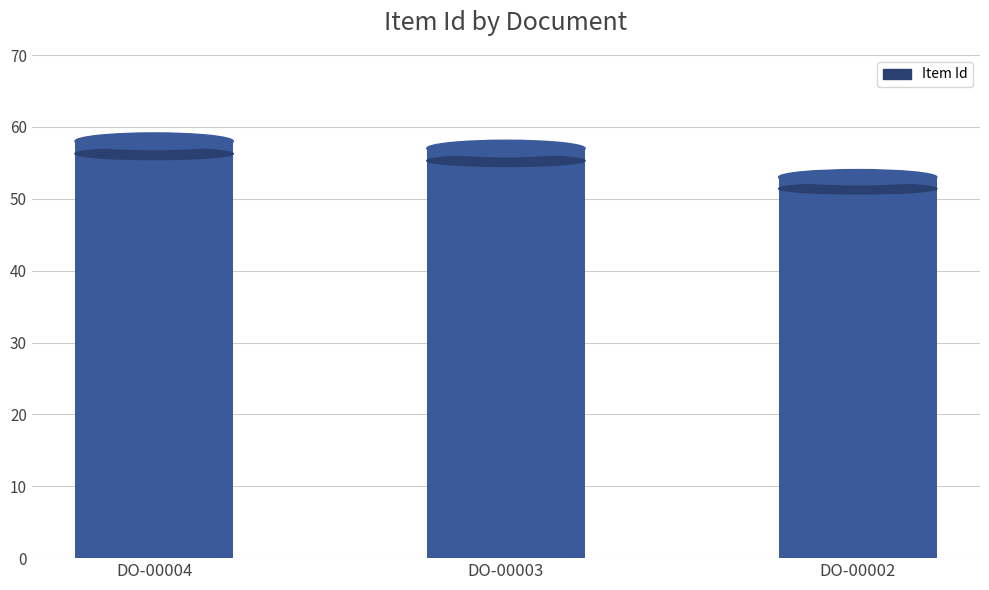

What is the value of the 2nd bar from the left?

57